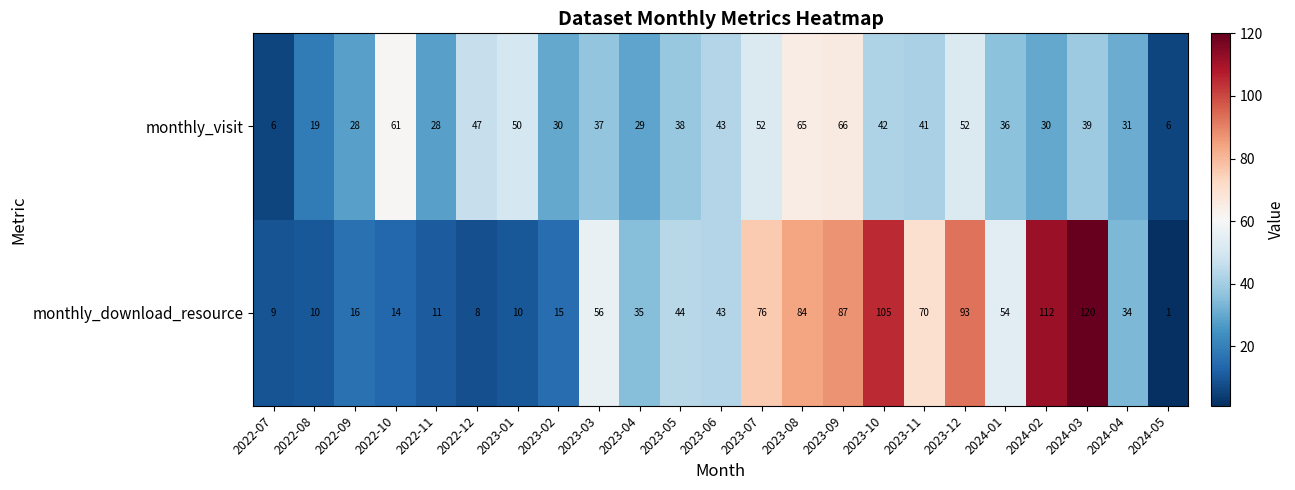

What is the highest value of the monthly_download_resource series?

120